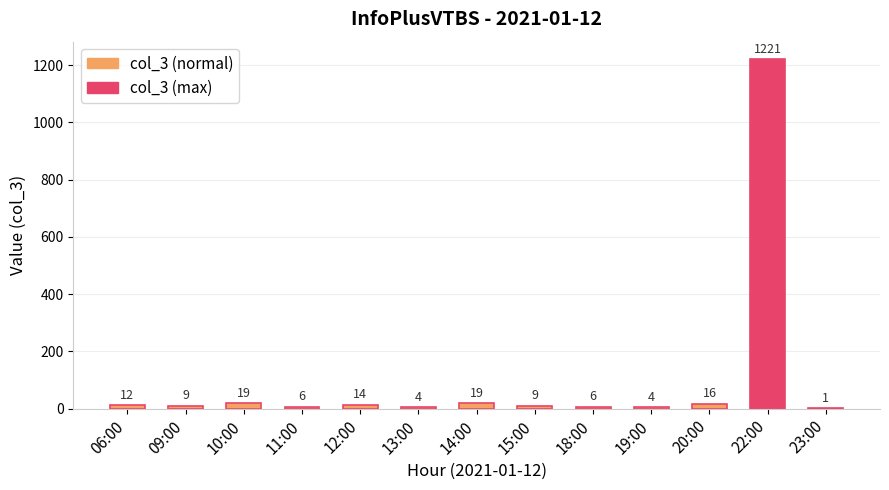

At which label does the data first exceed 9?

06:00